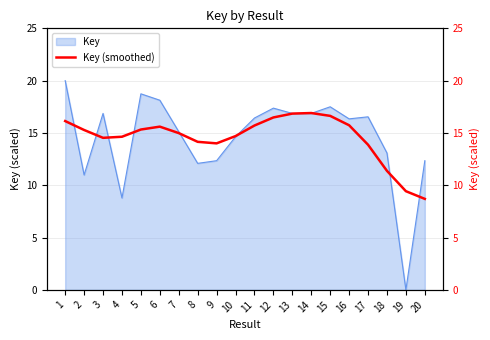

The value of Key at 7 is 15.1. True or false?

True